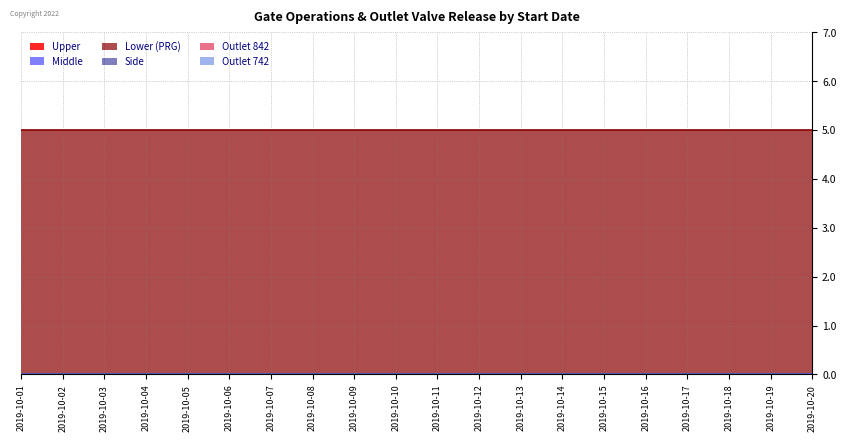

Count the number of categories in the chart.

20